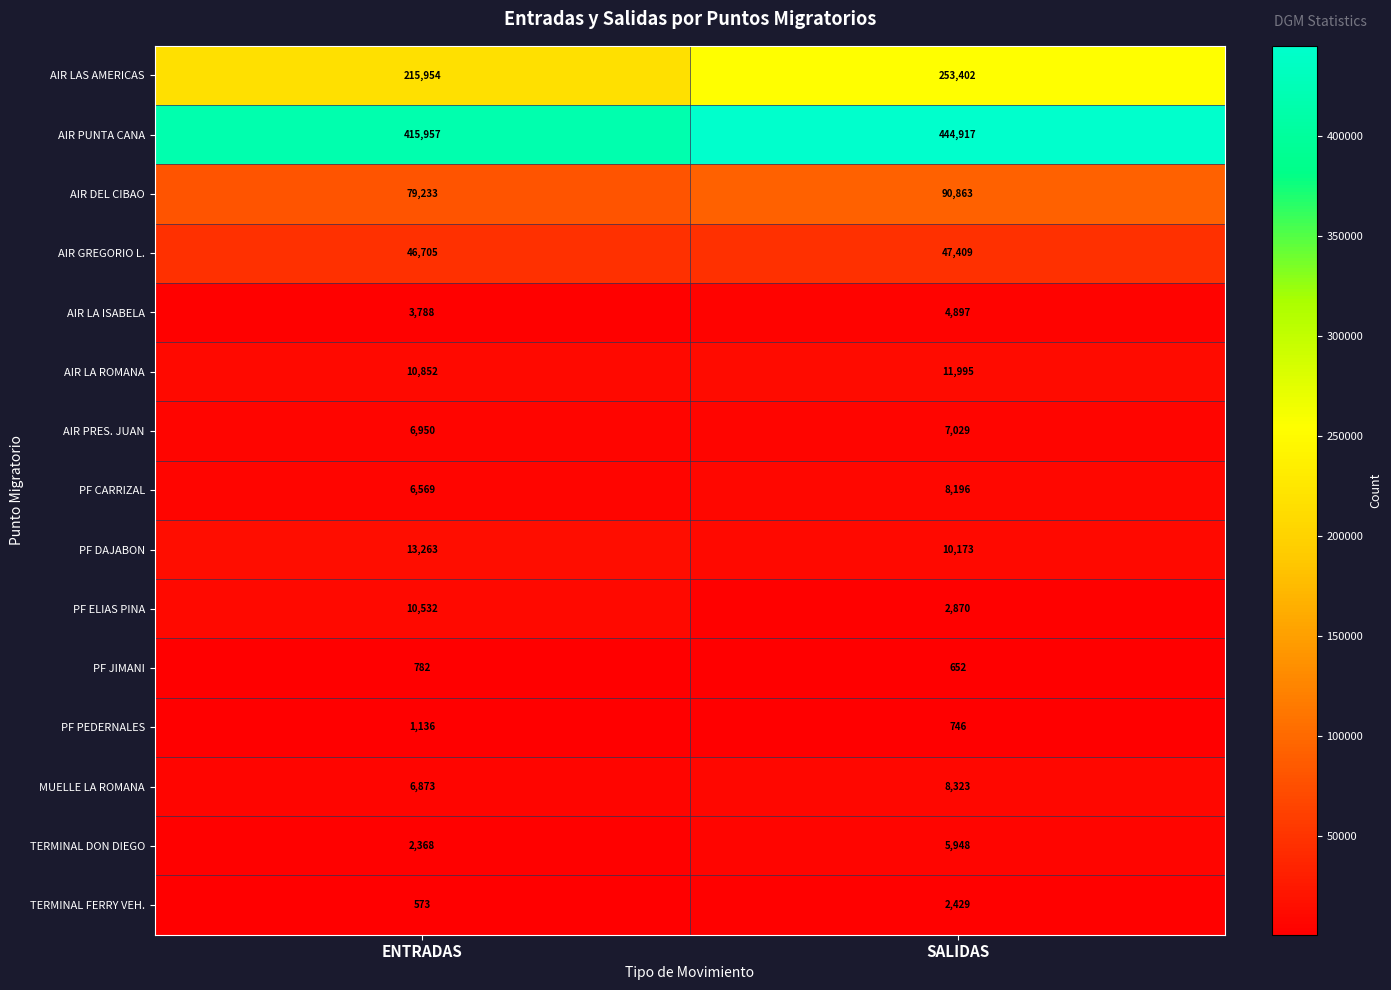

Where is AIR DEL CIBAO nearest to the value 85048?

ENTRADAS